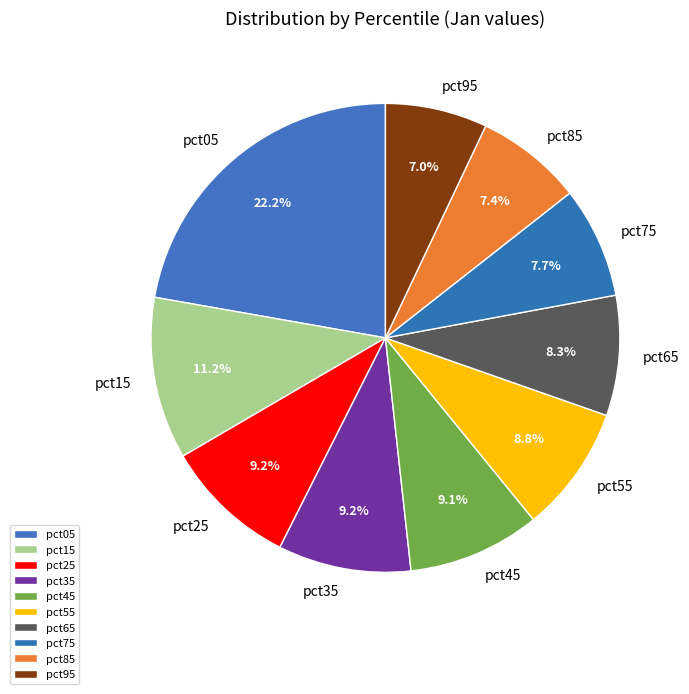

Is it true that pct05 is 36% of the pie?

False